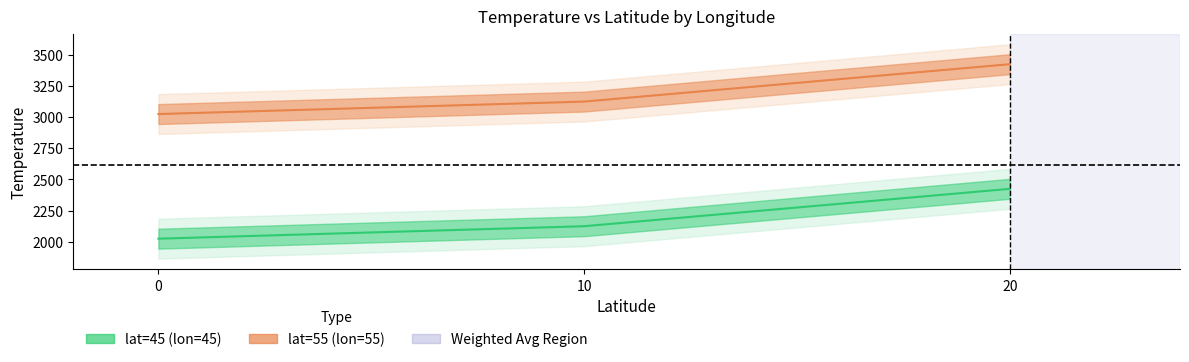

Is it true that lat=45 (lon=45) equals 677 at 20?

False